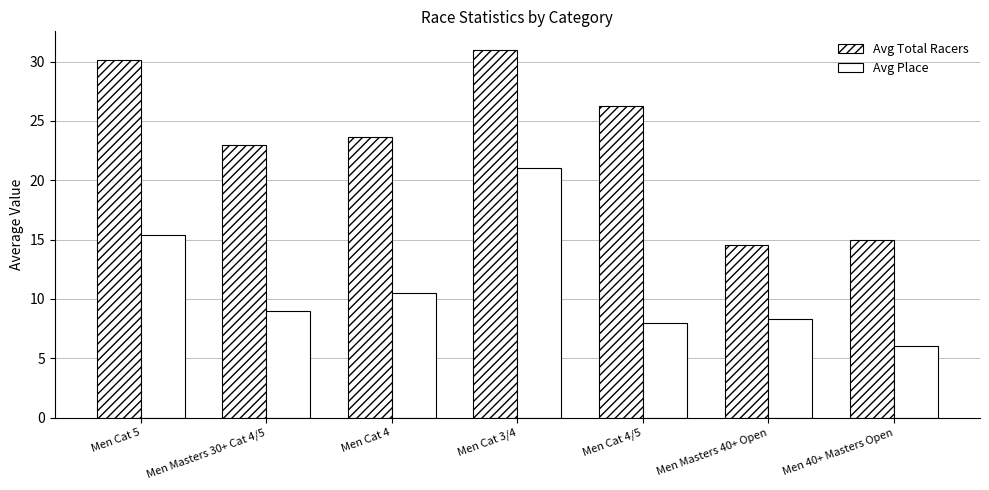

Count the number of categories in the chart.

7